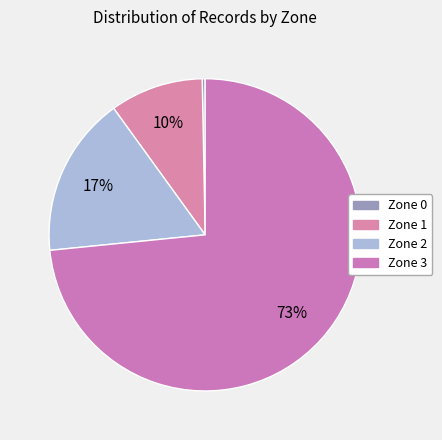

Does any single category account for the majority?

Yes